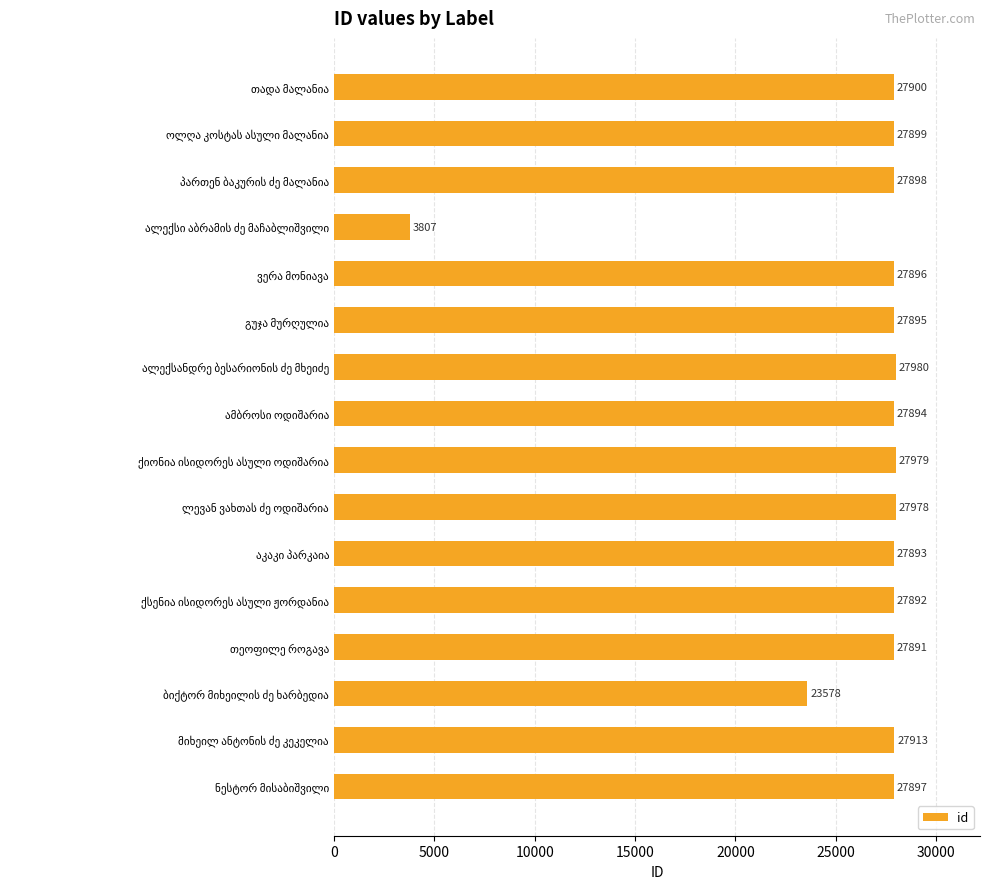

What is the greatest value displayed?

27980